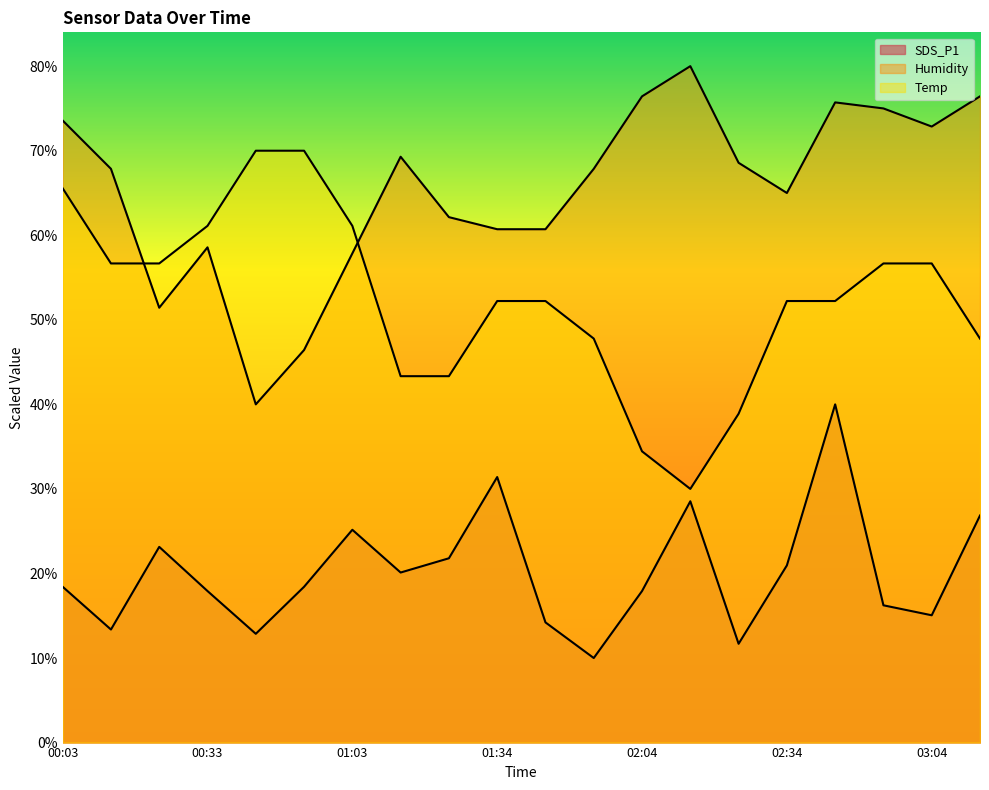

Between 00:53 and 02:04, which is larger?

00:53